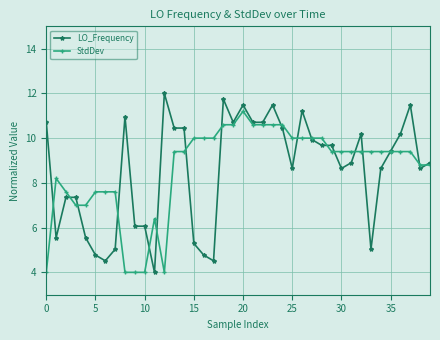

What are all the series names shown in the legend?

LO_Frequency, StdDev